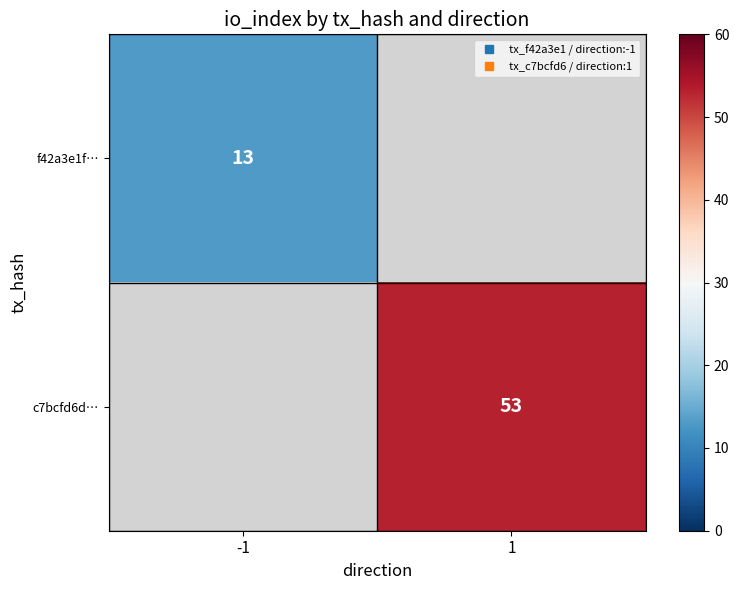

How many distinct data groups are displayed?

2